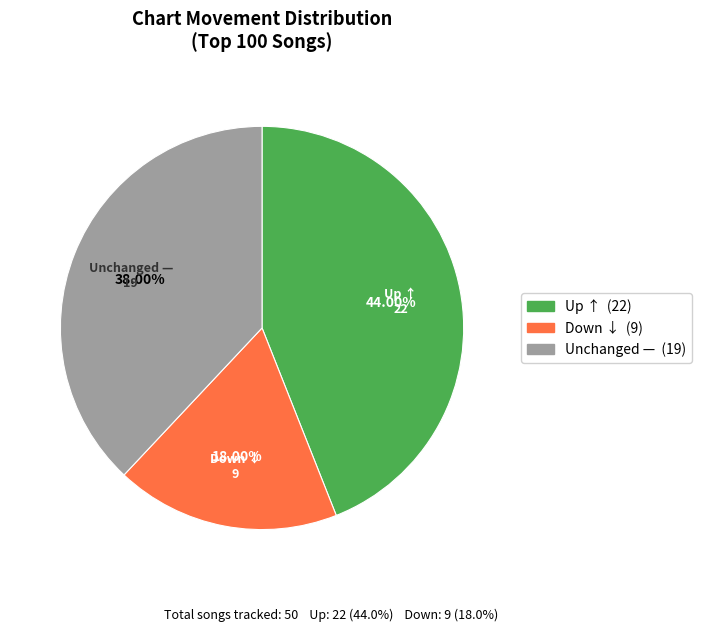

Is there a majority slice in this chart?

No